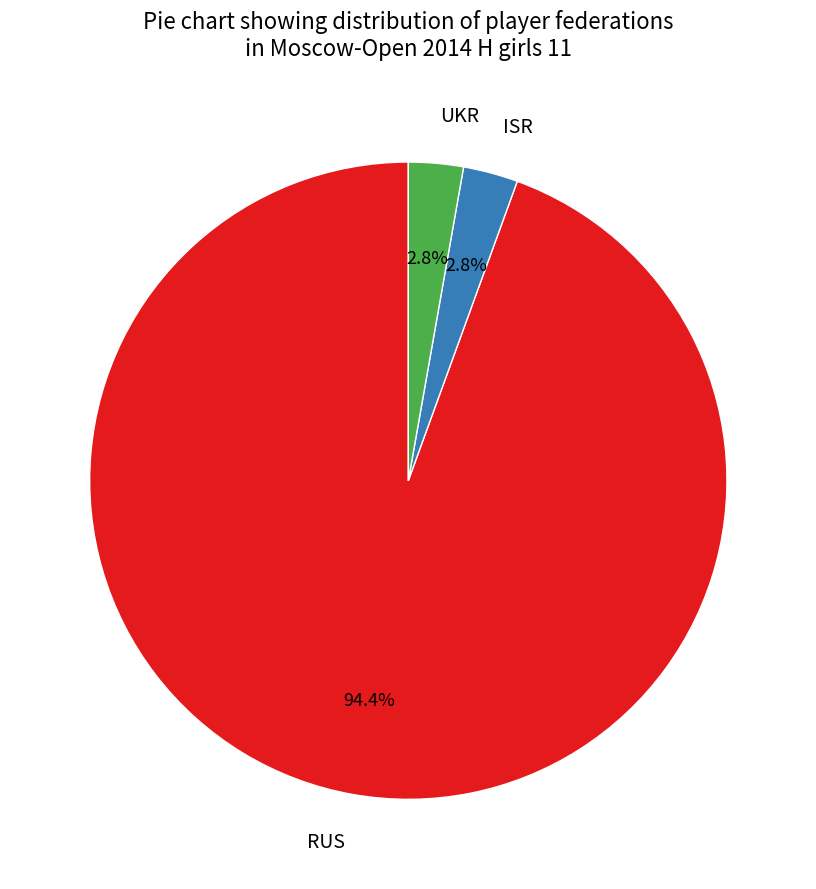

To the nearest percent, what percentage of the pie is UKR?

3%